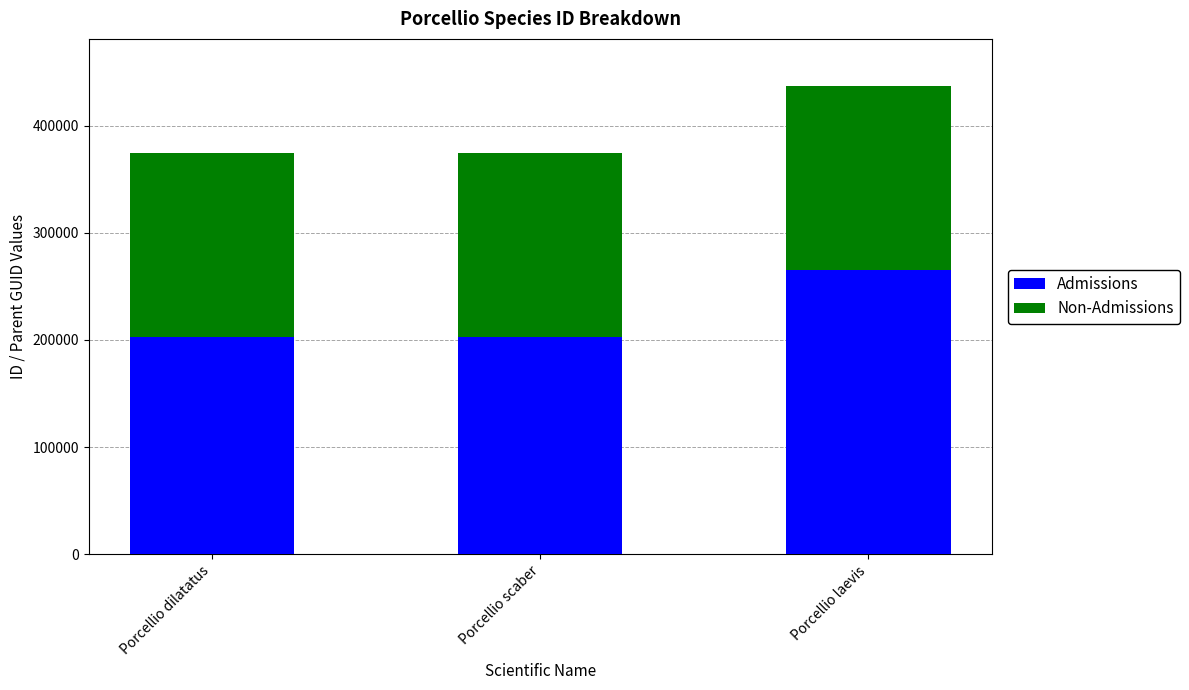

True or false: Admissions has a value of 265399 at Porcellio laevis.

True